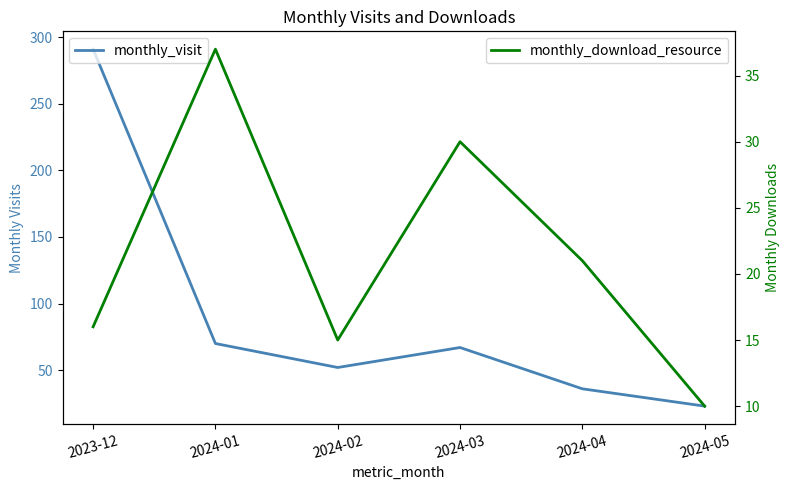

How many interior local valleys does the monthly_visit series have?

1